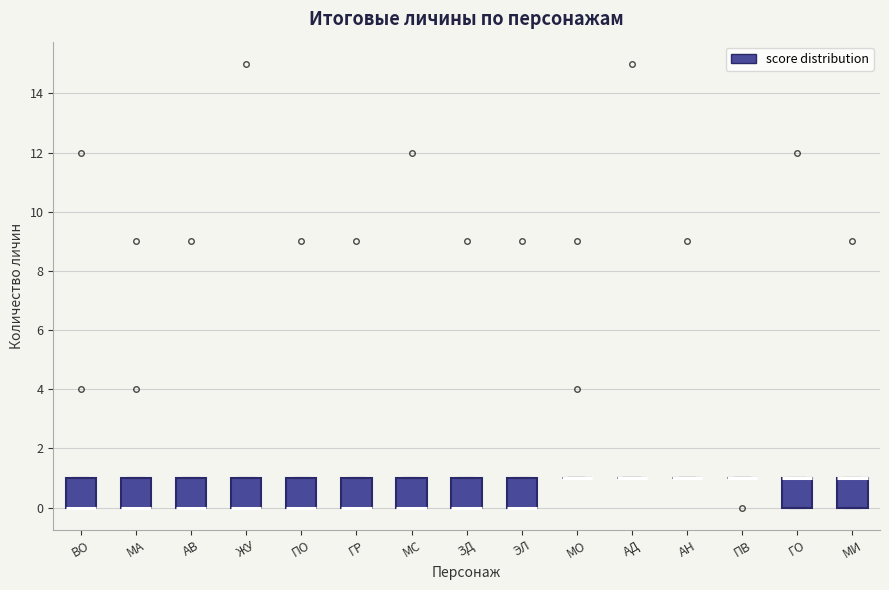

Reading left to right, read every box against the y-axis: the position of its median line, the range the box covers, and the ends of its whiskers. The values are not printed on the chart, so give them approximately, as read against the axis.

ВО: median 0 (drawn on the box's lower edge), box 0 to 1, whiskers 0 to 1
МА: median 0 (drawn on the box's lower edge), box 0 to 1, whiskers 0 to 1
АВ: median 0 (drawn on the box's lower edge), box 0 to 1, whiskers 0 to 1
ЖУ: median 0 (drawn on the box's lower edge), box 0 to 1, whiskers 0 to 1
ПО: median 0 (drawn on the box's lower edge), box 0 to 1, whiskers 0 to 1
ГР: median 0 (drawn on the box's lower edge), box 0 to 1, whiskers 0 to 1
МС: median 0 (drawn on the box's lower edge), box 0 to 1, whiskers 0 to 1
ЗД: median 0 (drawn on the box's lower edge), box 0 to 1, whiskers 0 to 1
ЭЛ: median 0 (drawn on the box's lower edge), box 0 to 1, whiskers 0 to 1
МО: box collapsed to a line at 1, whiskers 1 to 1
АД: box collapsed to a line at 1, whiskers 1 to 1
АН: box collapsed to a line at 1, whiskers 1 to 1
ПВ: box collapsed to a line at 1, whiskers 1 to 1
ГО: median 1 (drawn on the box's upper edge), box 0 to 1, whiskers 0 to 1
МИ: median 1 (drawn on the box's upper edge), box 0 to 1, whiskers 0 to 1